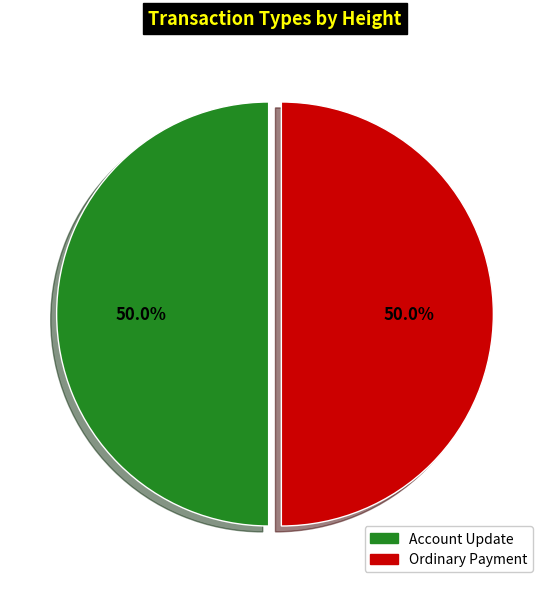

How many segments does this pie chart have?

2